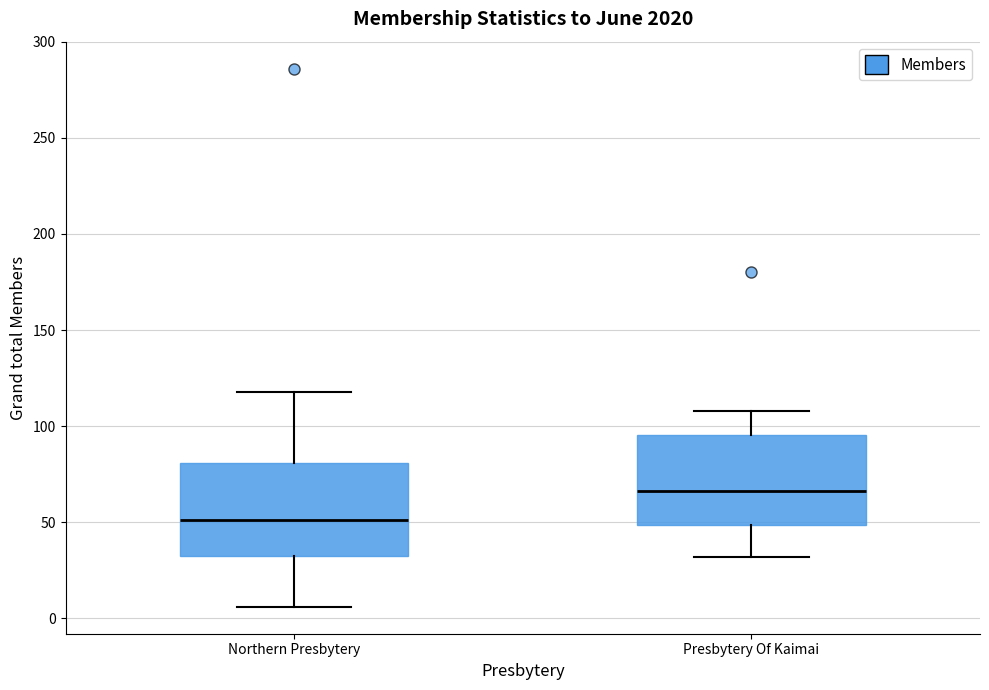

Reading left to right, read every box against the y-axis: the position of its median line, the range the box covers, and the ends of its whiskers. The values are not printed on the chart, so give them approximately, as read against the axis.

Northern Presbytery: median 50, box 35 to 80, whiskers 5 to 120
Presbytery Of Kaimai: median 65, box 50 to 95, whiskers 30 to 110